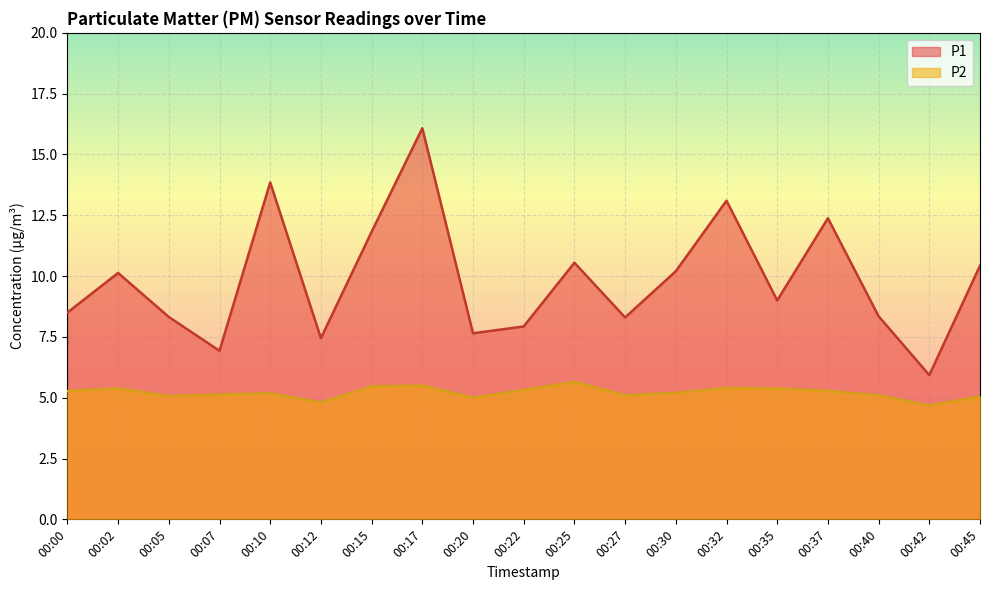

How many lines are shown in the chart?

2